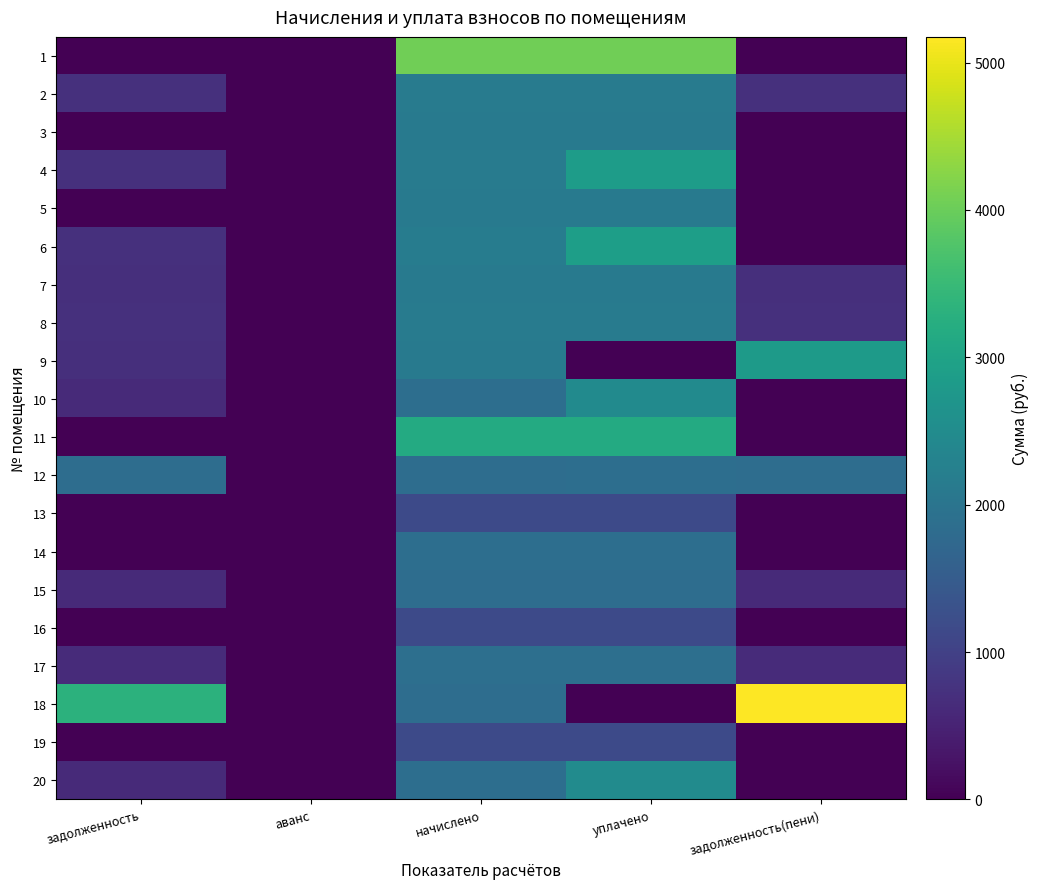

Which series changed the most between уплачено and задолженность(пени)?

18